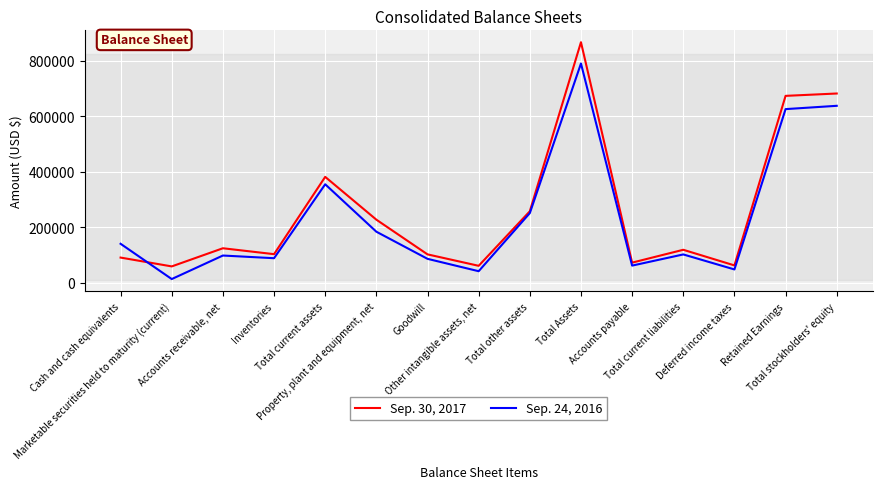

Between Total current assets and Total stockholders' equity, which series saw the biggest shift?

Sep. 30, 2017